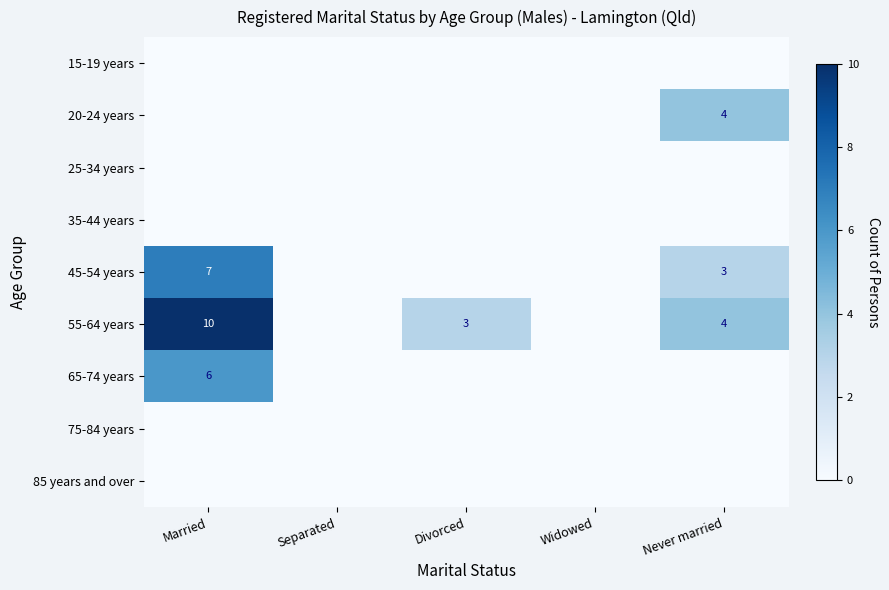

What is the greatest value displayed?

10